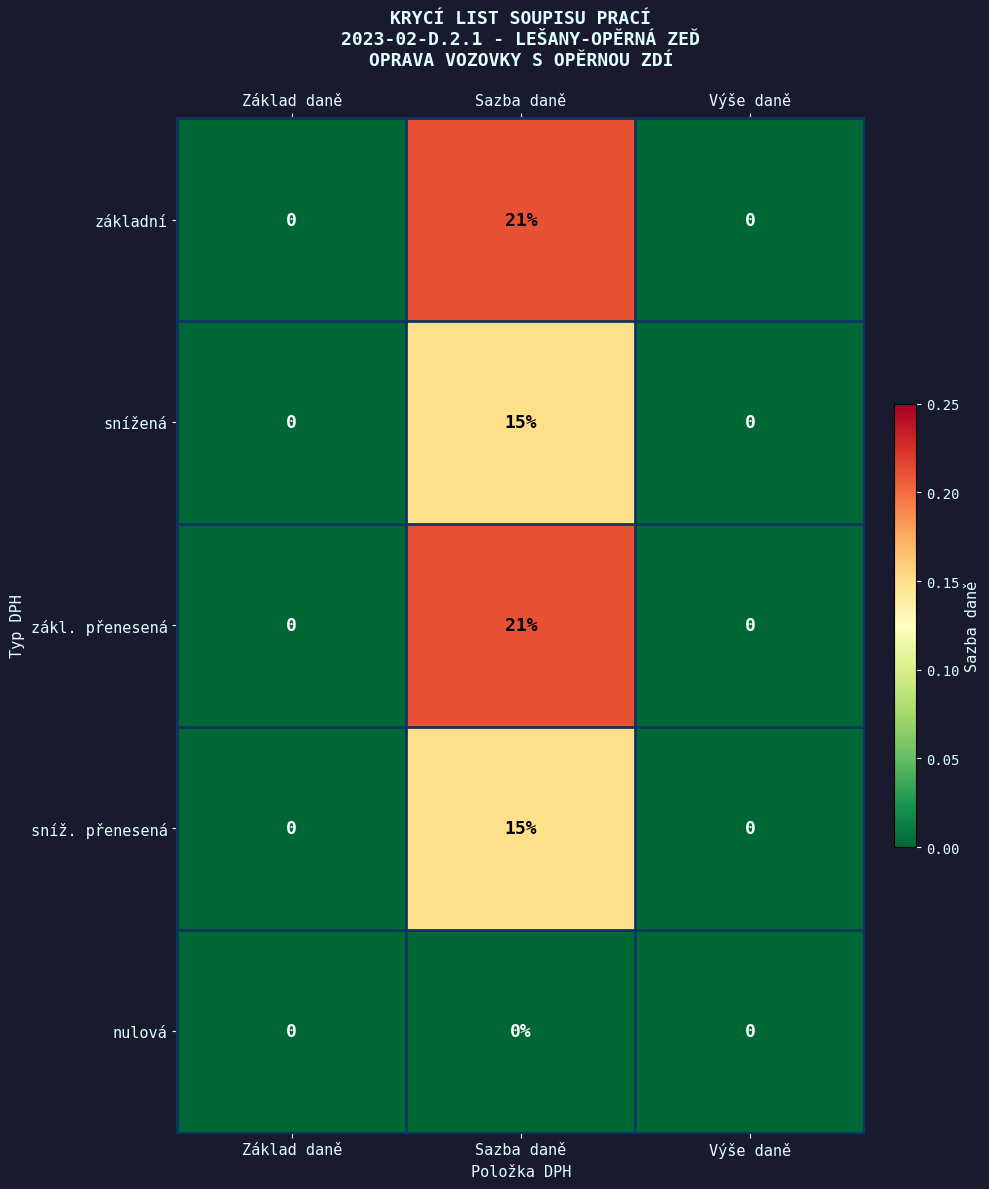

At which category is the sum across all series the highest?

Sazba daně